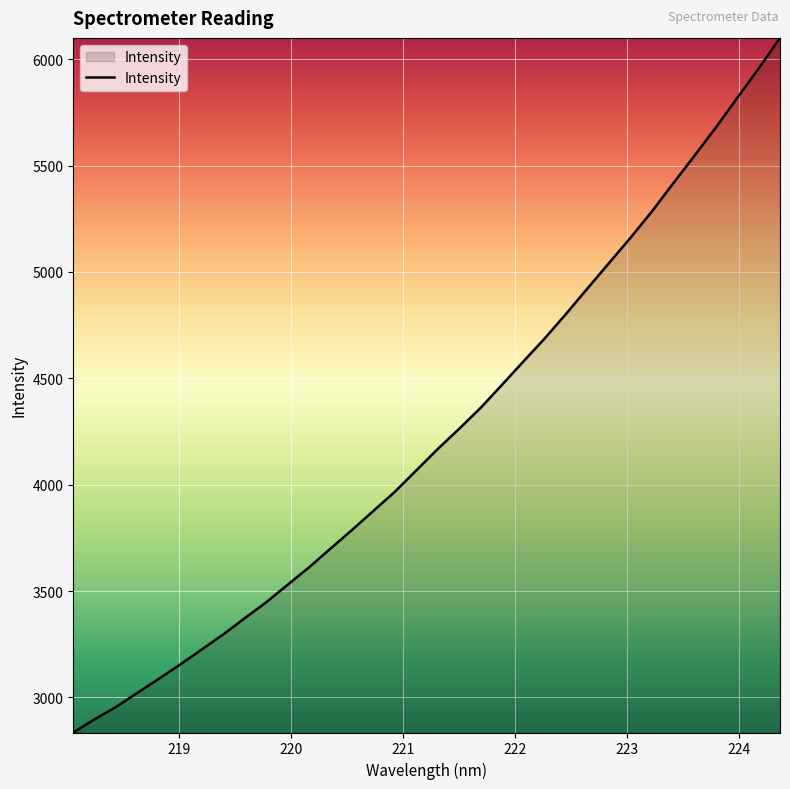

What is the smallest value displayed?

2835.1